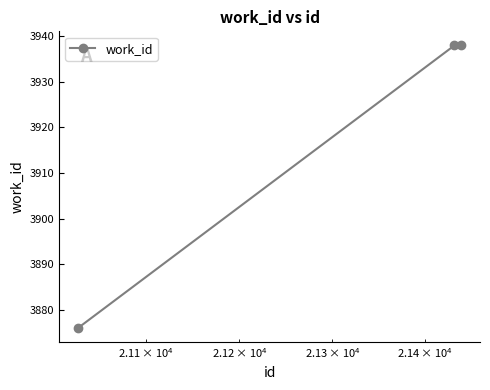

What is the greatest value displayed?

3938